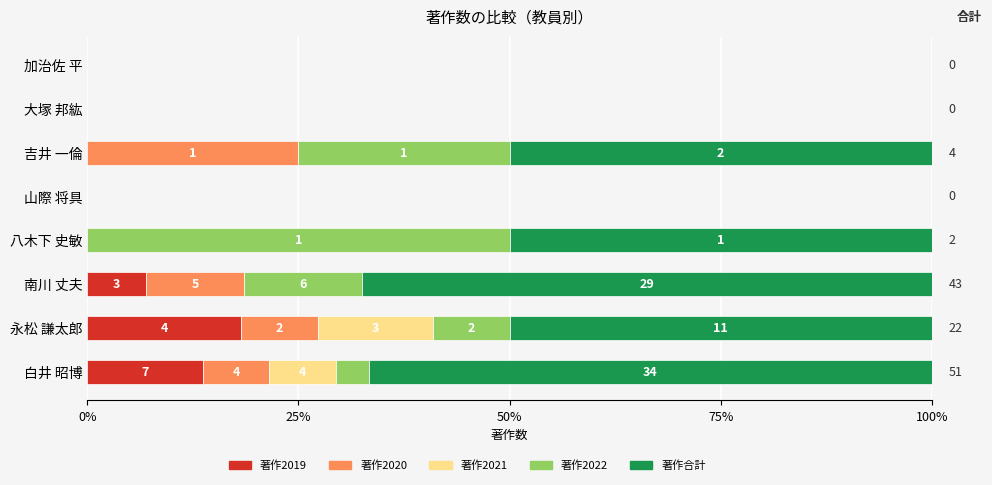

What are all the series names shown in the legend?

著作2019, 著作2020, 著作2021, 著作2022, 著作合計